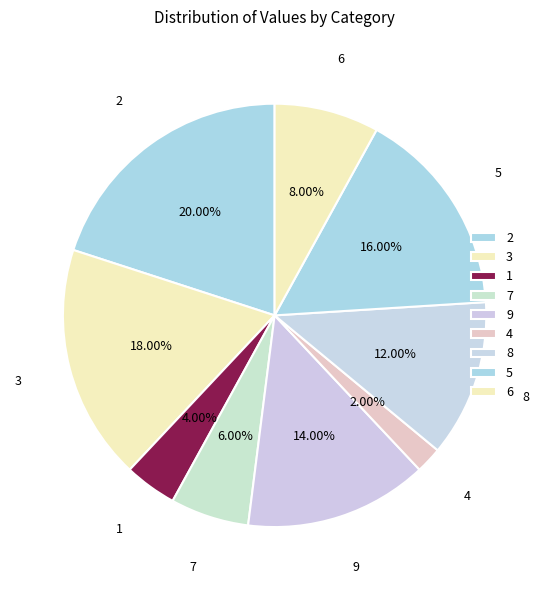

Count the number of slices in the pie.

9